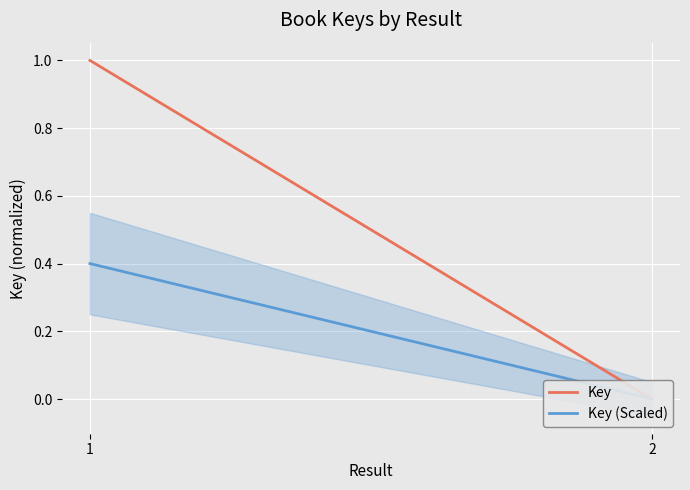

What is the value of the Key (Scaled) point at the 1st from the left?

0.4